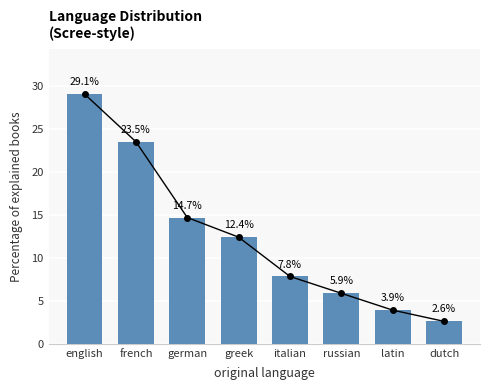

What is the approximate value at latin?

3.9